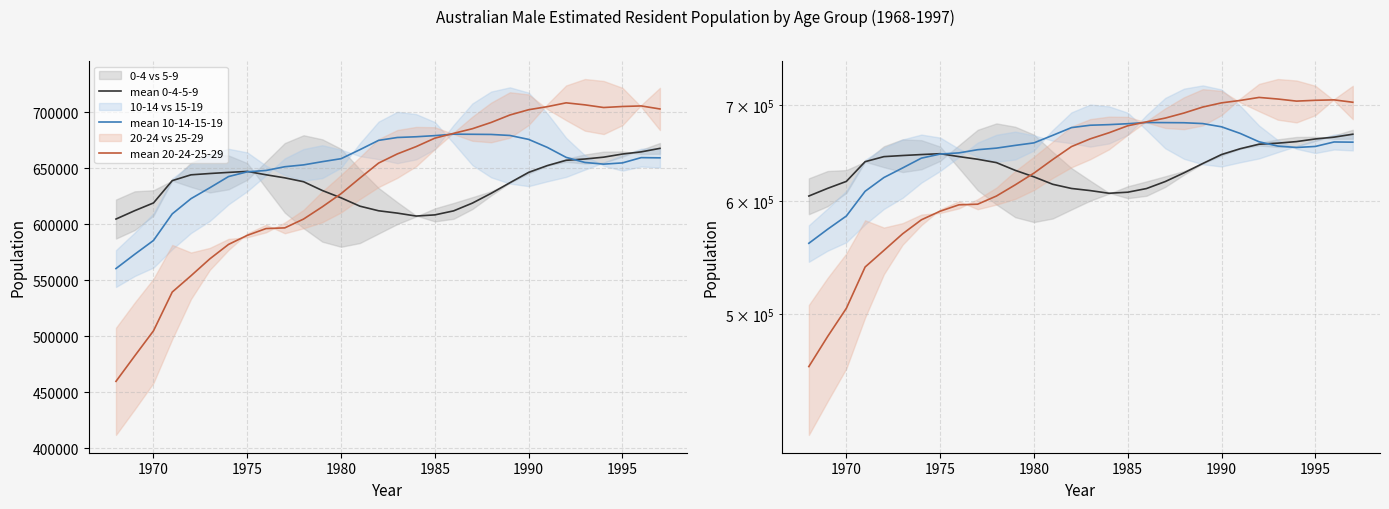

In mean 20-24-25-29, how many points are lower than both neighbors (excluding endpoints)?

1